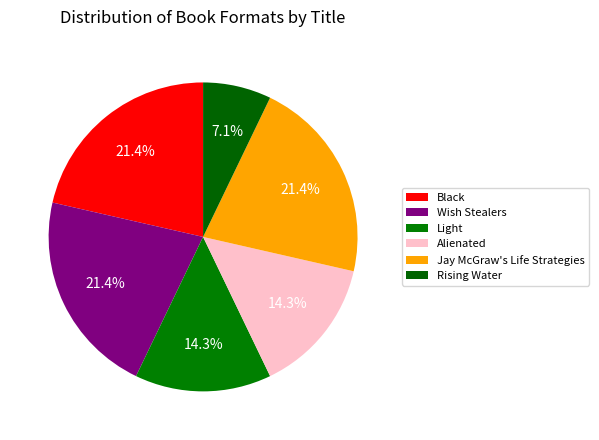

To the nearest percent, what is the average slice percentage?

17%